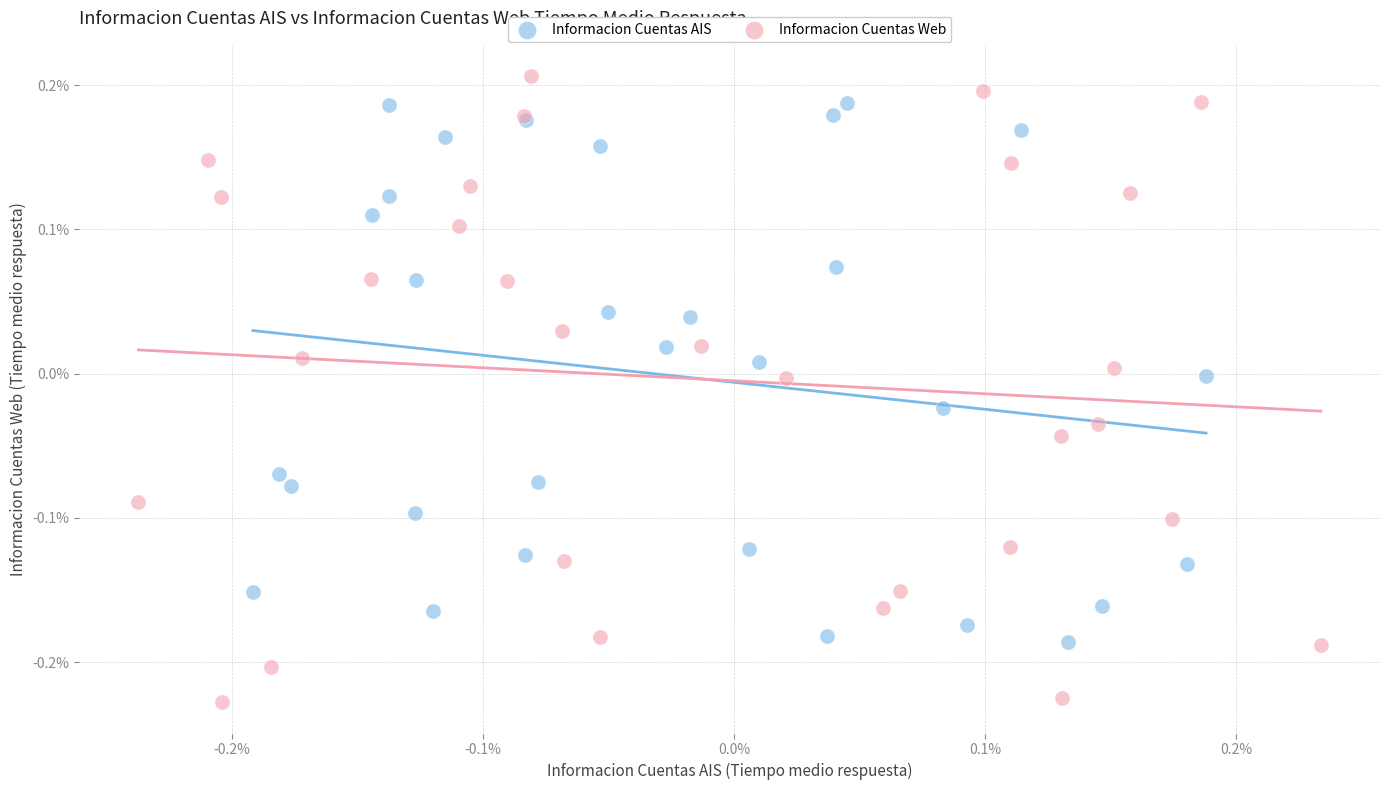

What are all the series names shown in the legend?

Informacion Cuentas AIS, Informacion Cuentas Web